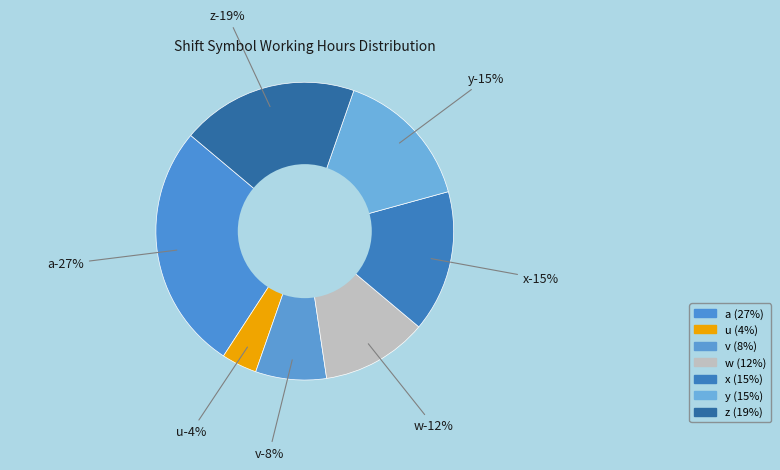

Approximately how many times larger is the value at y compared to w?

1.3